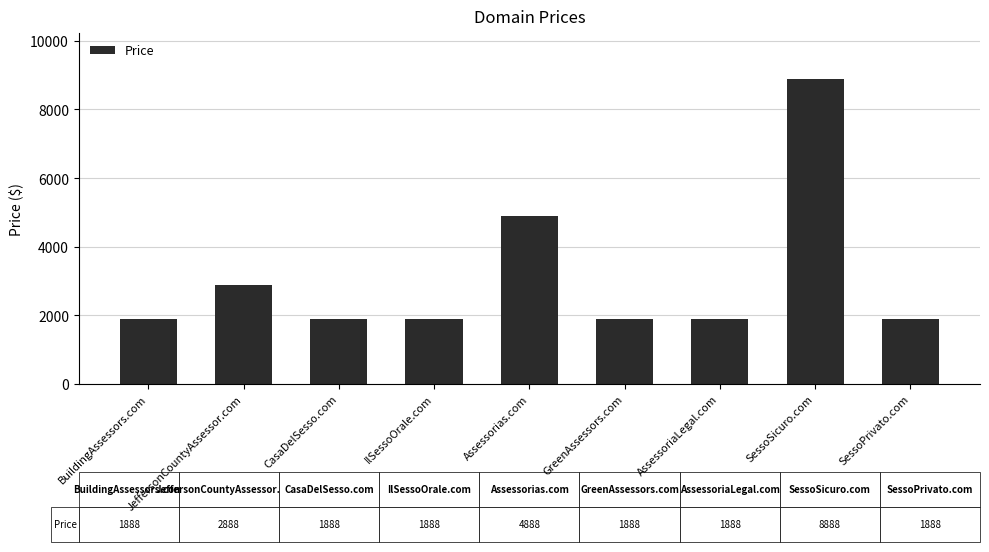

The chart shows a value of 7204 at Assessorias.com. True or false?

False